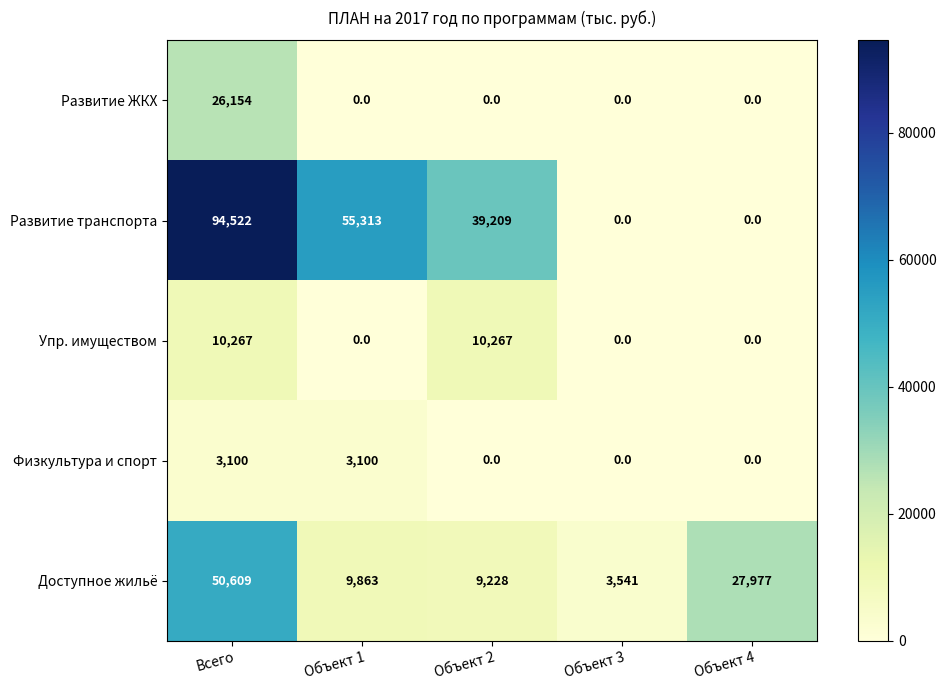

Between Объект 3 and Объект 4, which series saw the biggest shift?

Доступное жильё